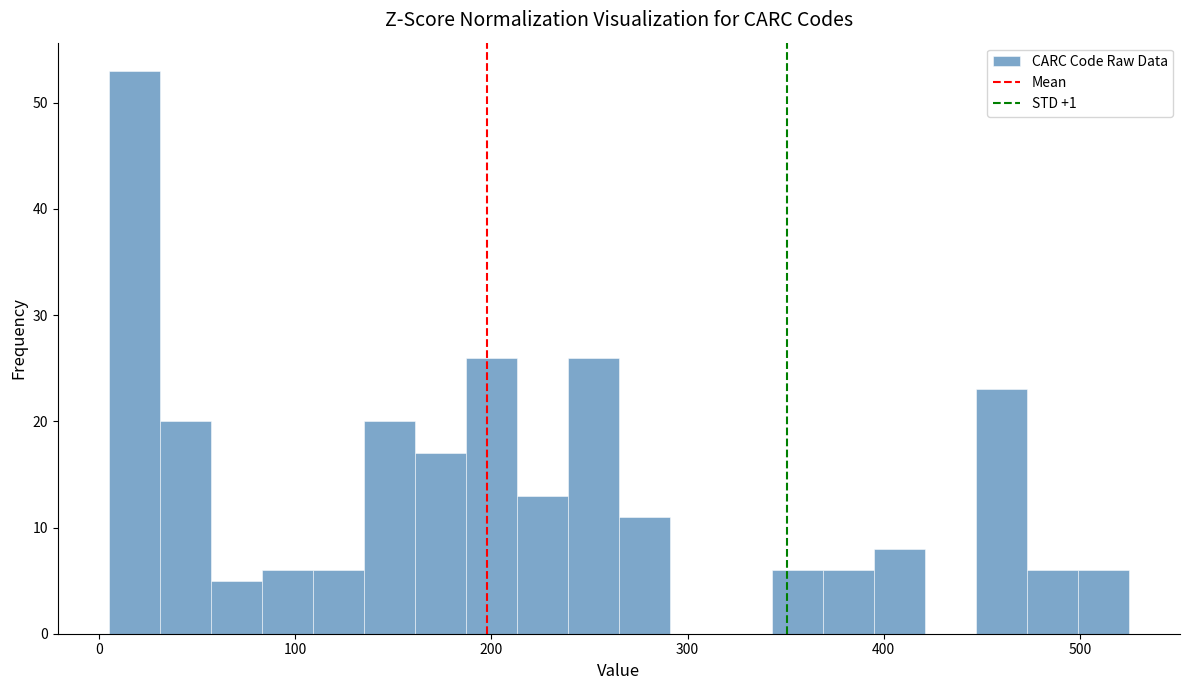

Read against the x-axis, roughly where is the centre of the tallest bar?

20